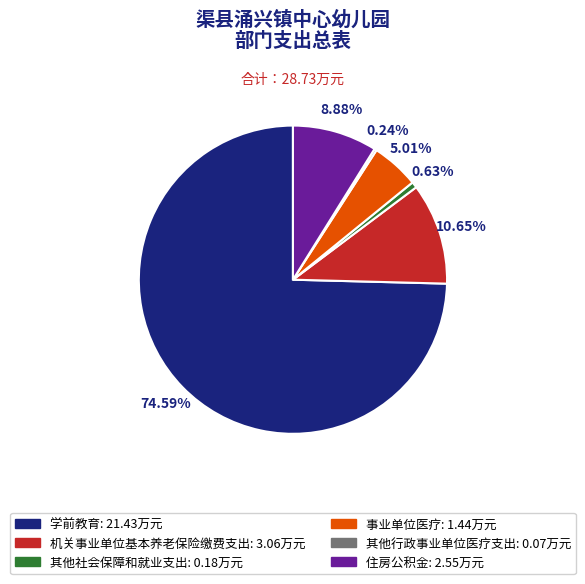

What is the largest slice in the pie chart?

学前教育